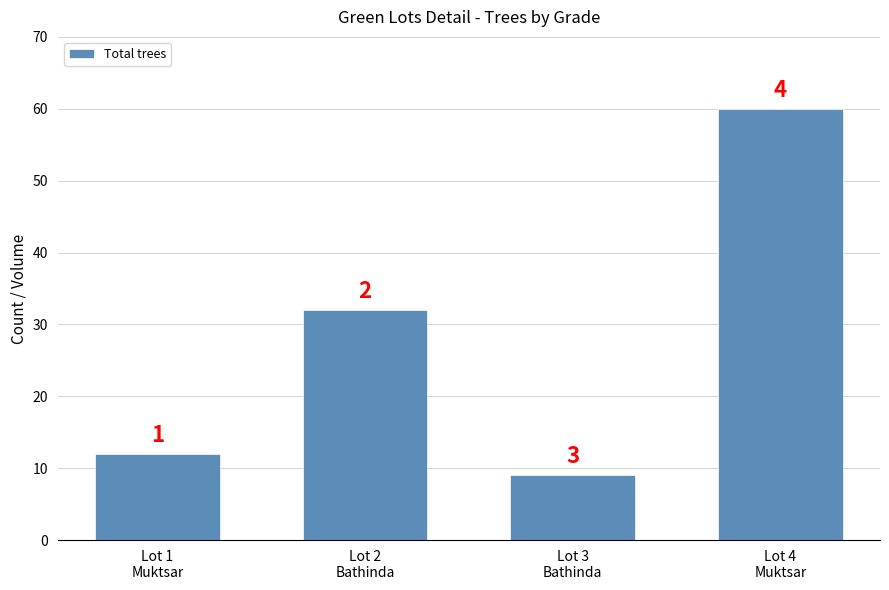

Are the bars horizontal?

No